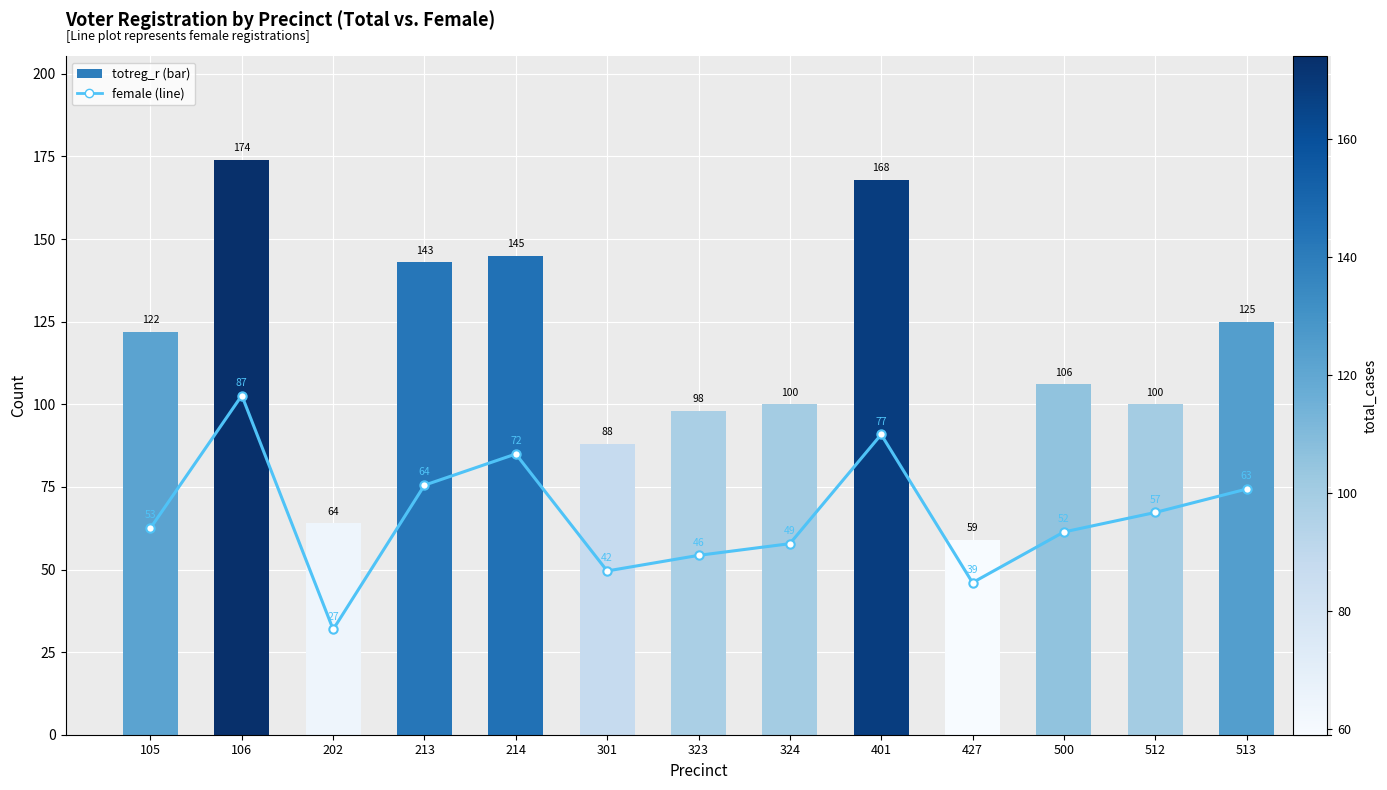

What is the smallest value displayed?

27